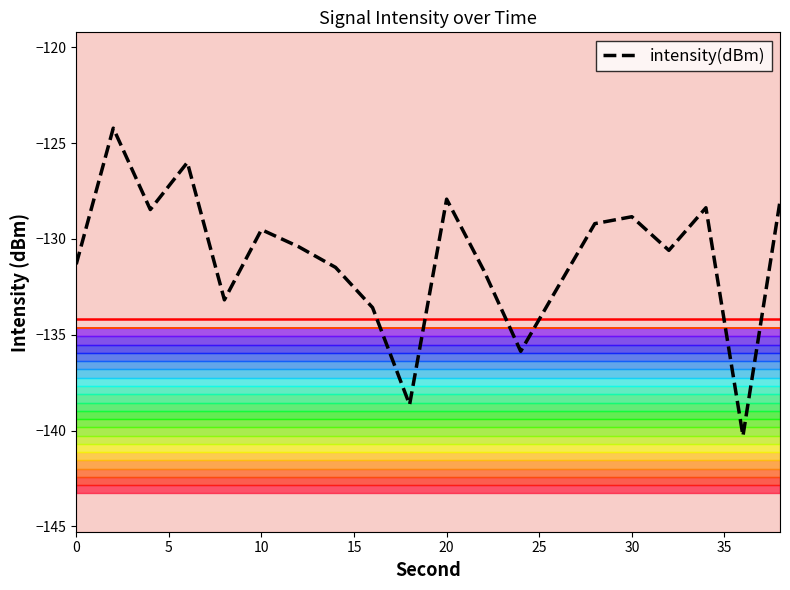

The intensity(dBm) series shows -47.7 at 20. True or false?

False